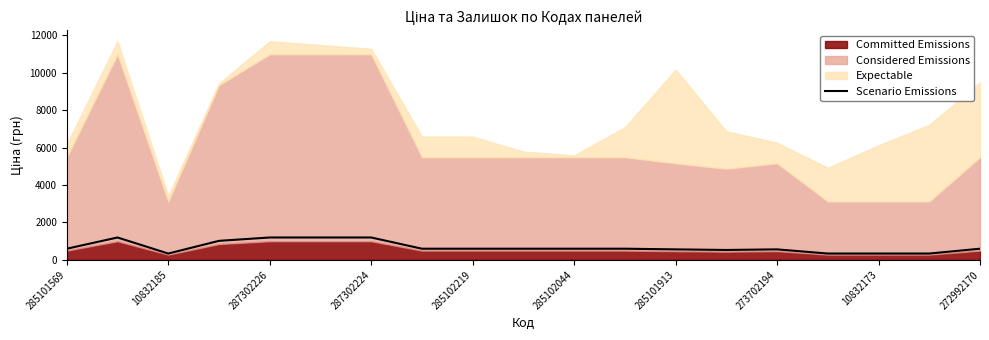

What is the minimum value shown in the chart?

340.4